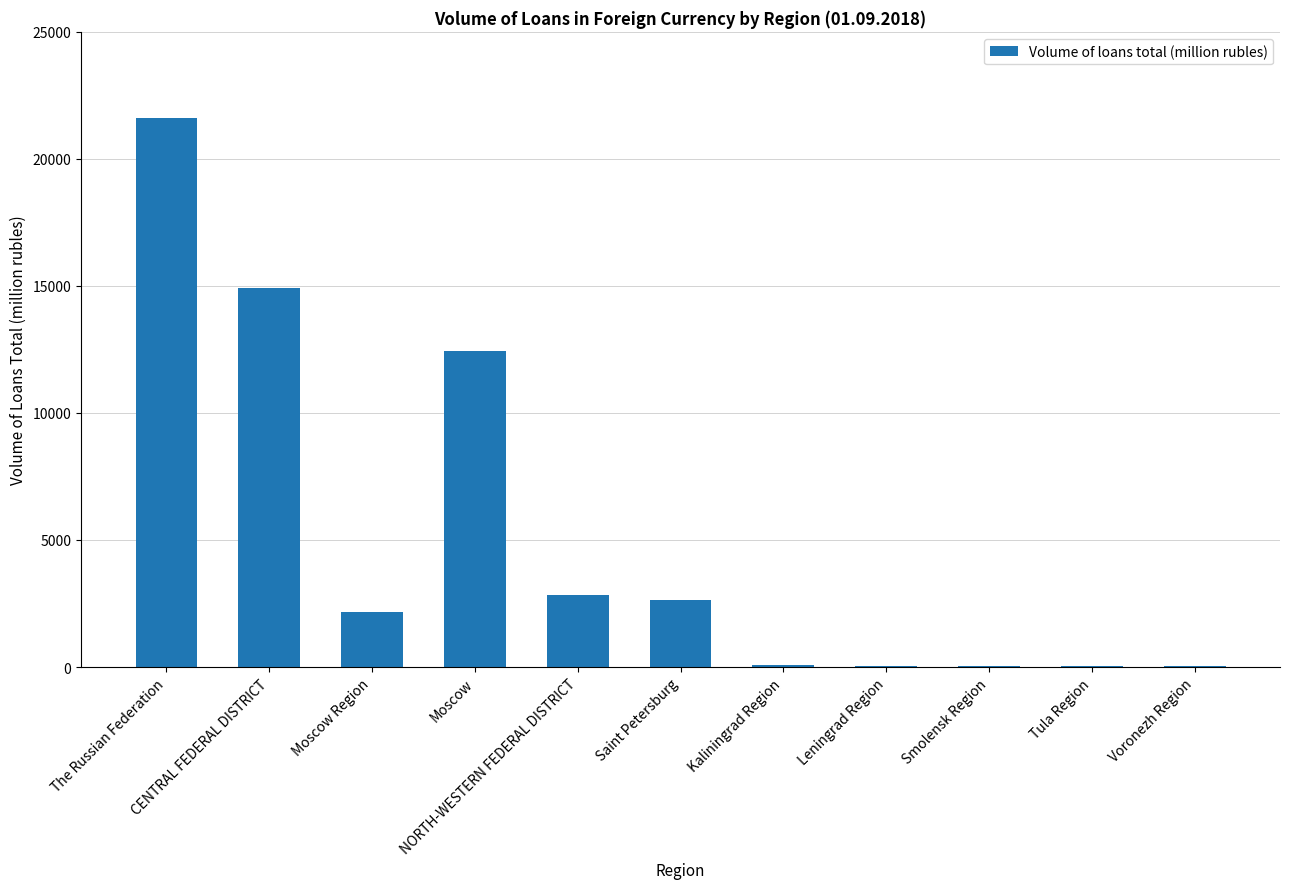

What is the greatest value displayed?

21595